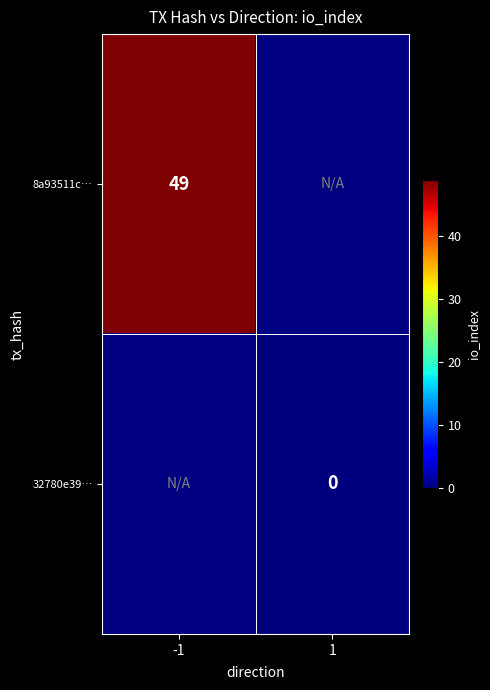

The value of 8a93511c… at -1 is 77. True or false?

False